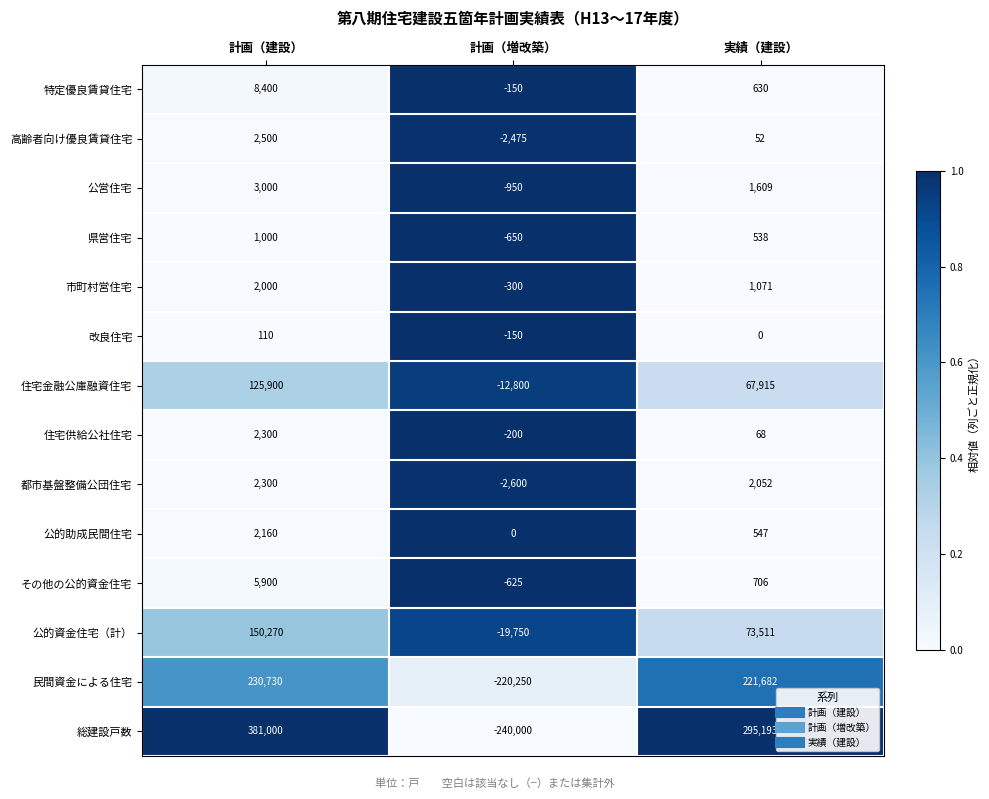

Which series has the largest total across all categories?

総建設戸数